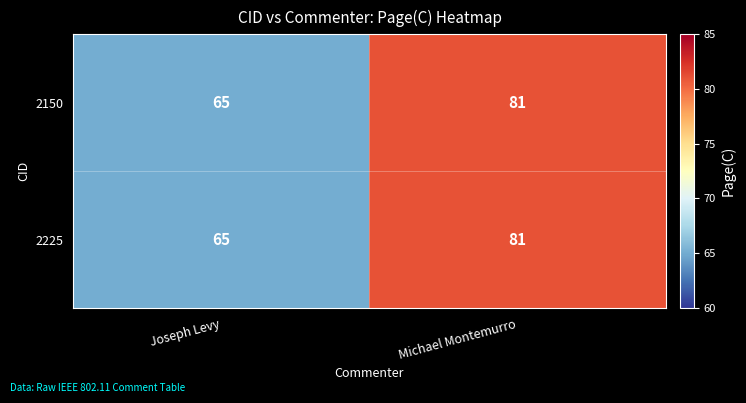

What is the sum of all 2150 values?

146